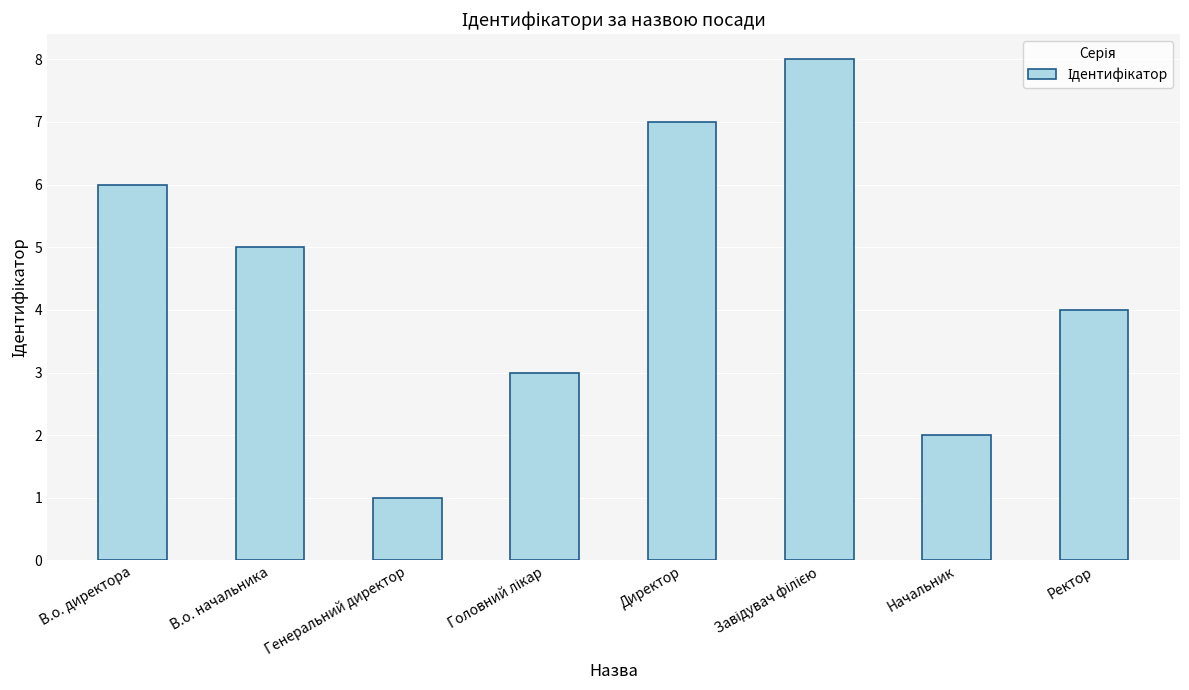

True or false: the data shows 2 at Ректор.

False